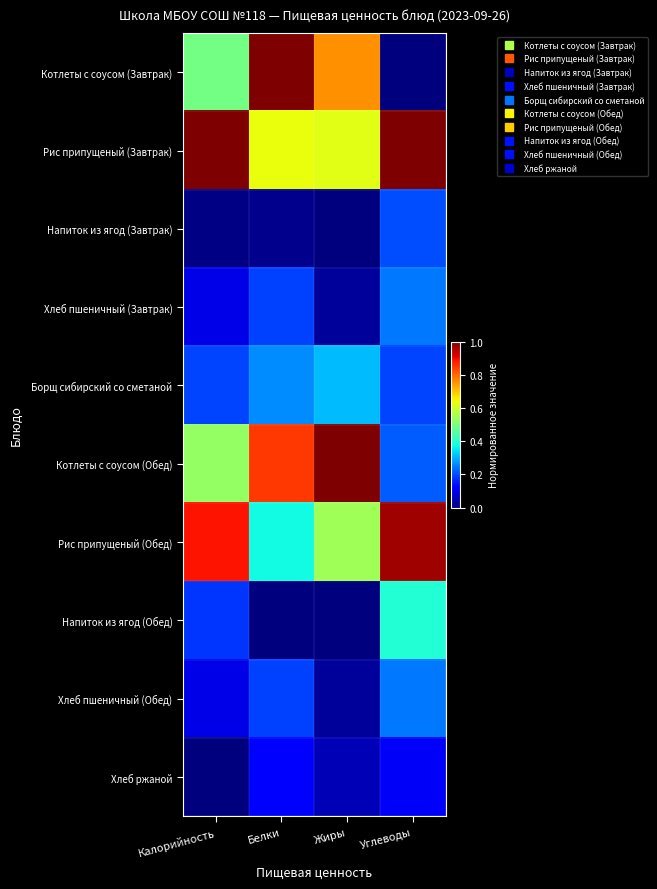

At which category does the chart reach its minimum across all series?

Углеводы